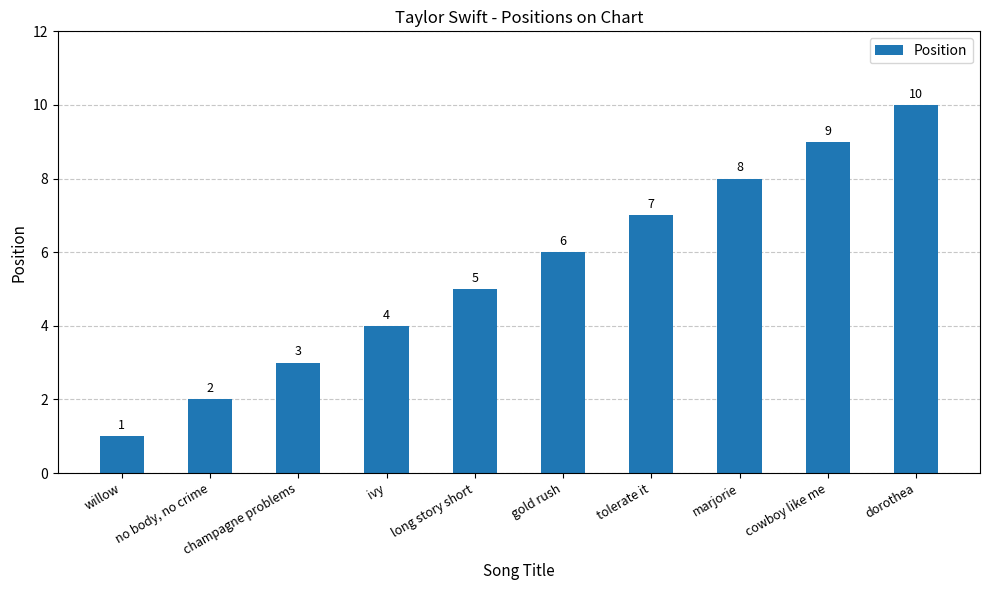

At which label is the value closest to 5?

long story short